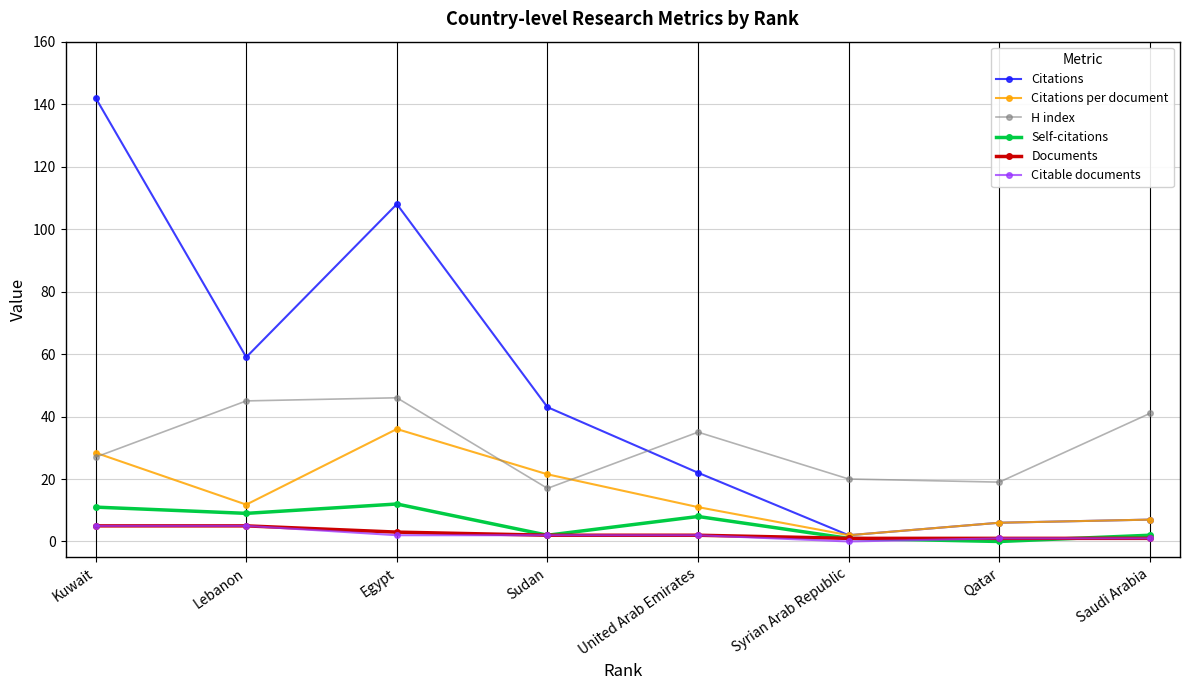

What are all the series names shown in the legend?

Citations, Citations per document, H index, Self-citations, Documents, Citable documents